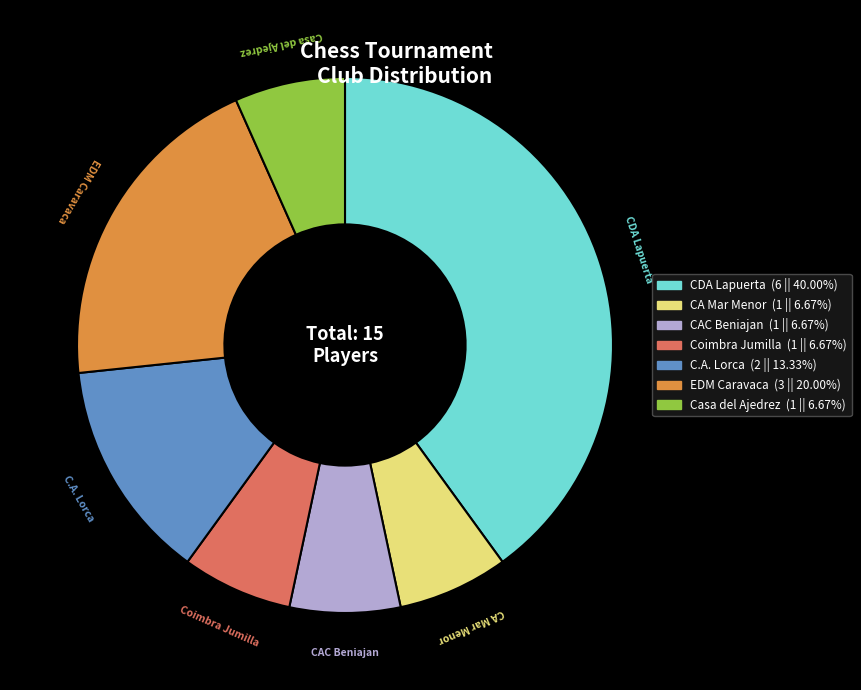

Which slice is the largest?

CDA Lapuerta